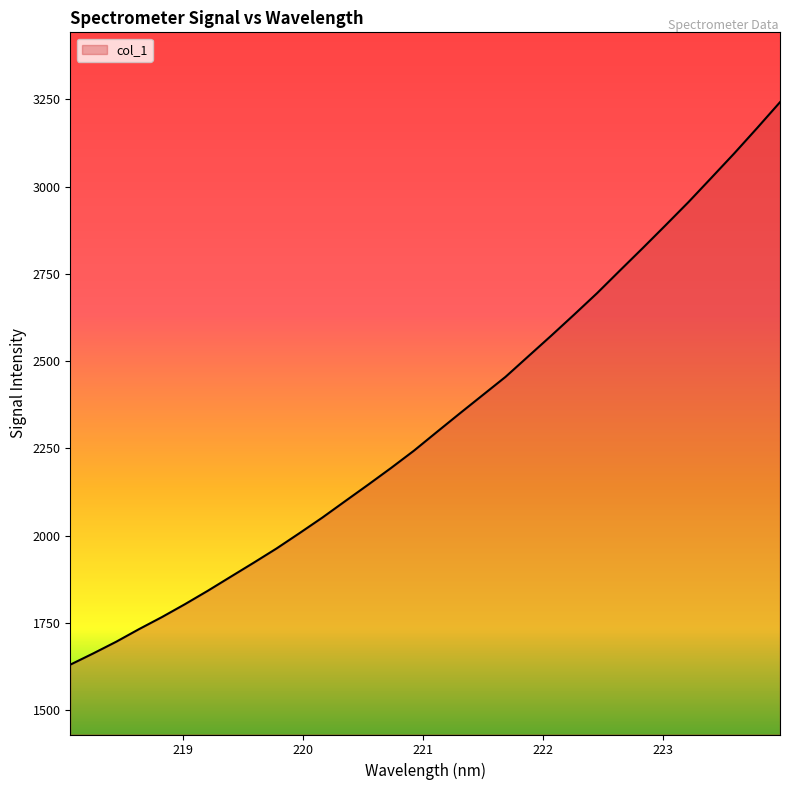

What is the greatest value displayed?

3241.6